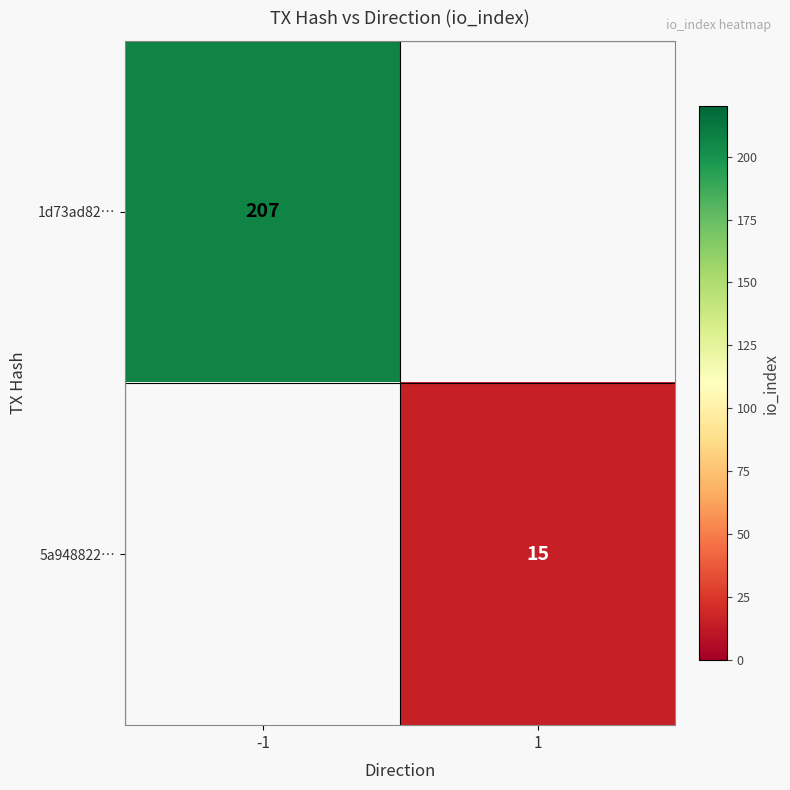

Is it true that 1d73ad82… equals 207 at -1?

True